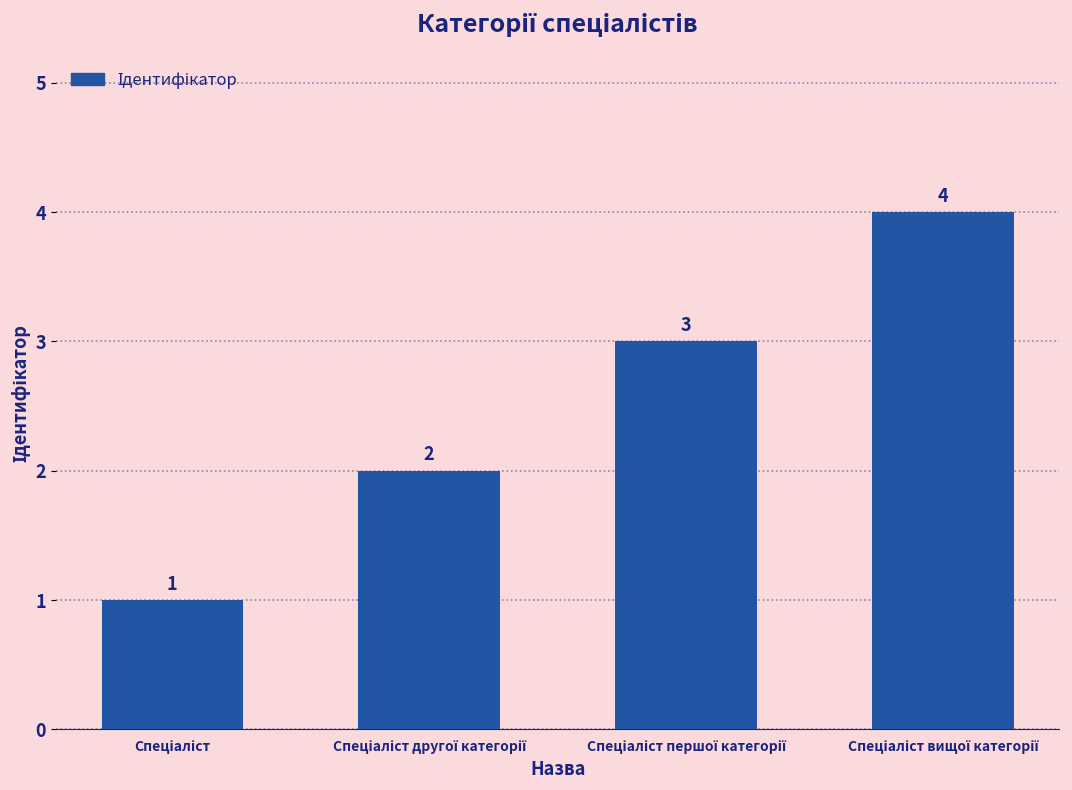

Count the values in the range 2 to 4.

3